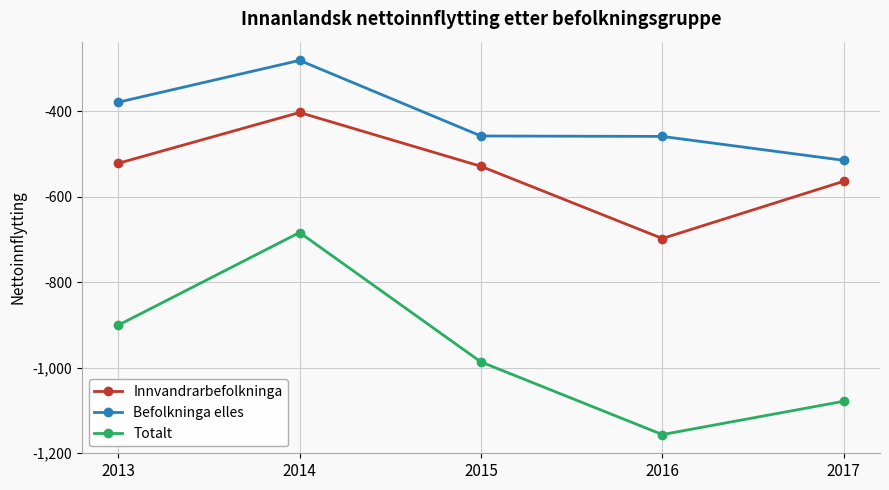

Count the number of categories in the chart.

5